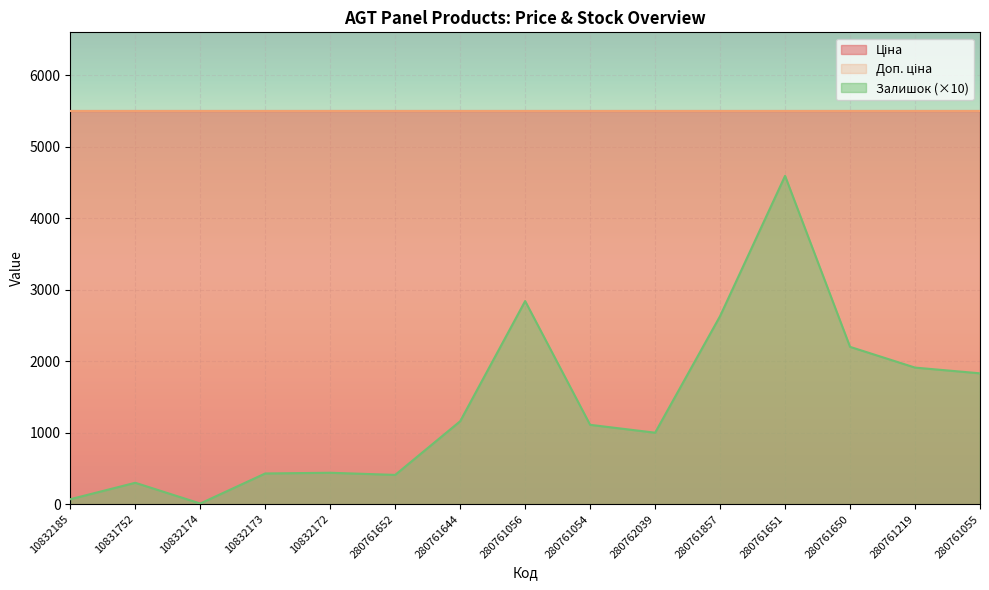

What is the label of the 6th point from the left?

280761652